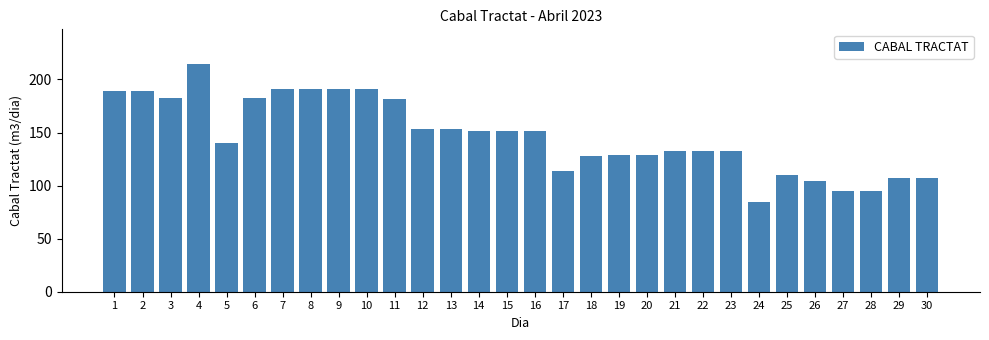

Which has a higher value, 7 or 16?

7